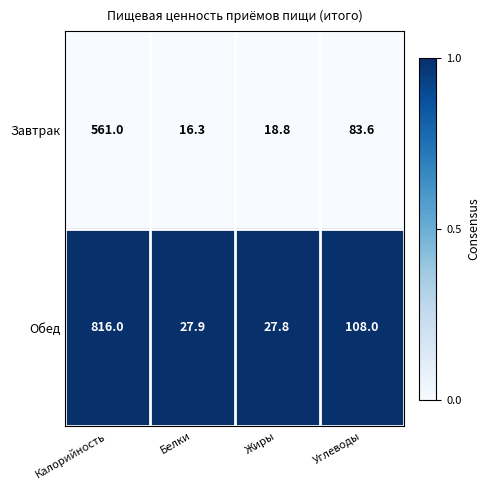

Reading left to right, transcribe all the data shown in this chart.

Завтрак: Калорийность=561.0	Белки=16.3	Жиры=18.8	Углеводы=83.6
Обед: Калорийность=816.0	Белки=27.9	Жиры=27.8	Углеводы=108.0